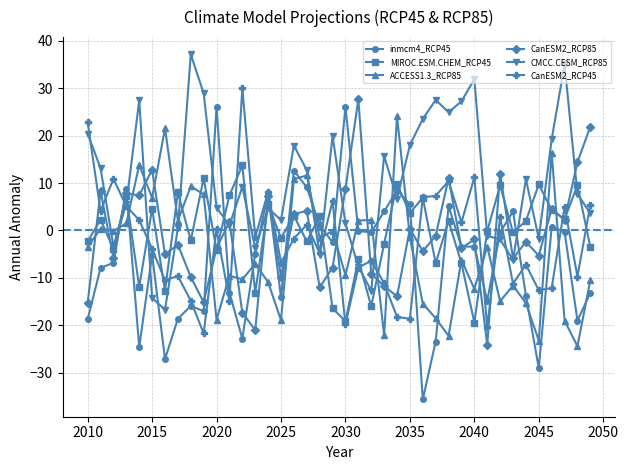

What are all the series names shown in the legend?

inmcm4_RCP45, MIROC.ESM.CHEM_RCP45, ACCESS1.3_RCP85, CanESM2_RCP85, CMCC.CESM_RCP85, CanESM2_RCP45